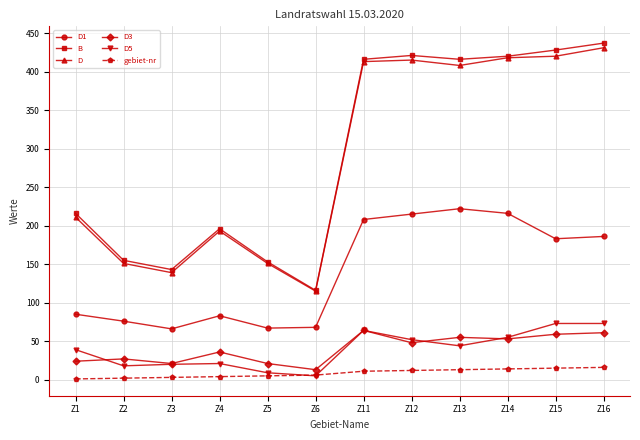

At how many categories does at least one series exceed 411?

6